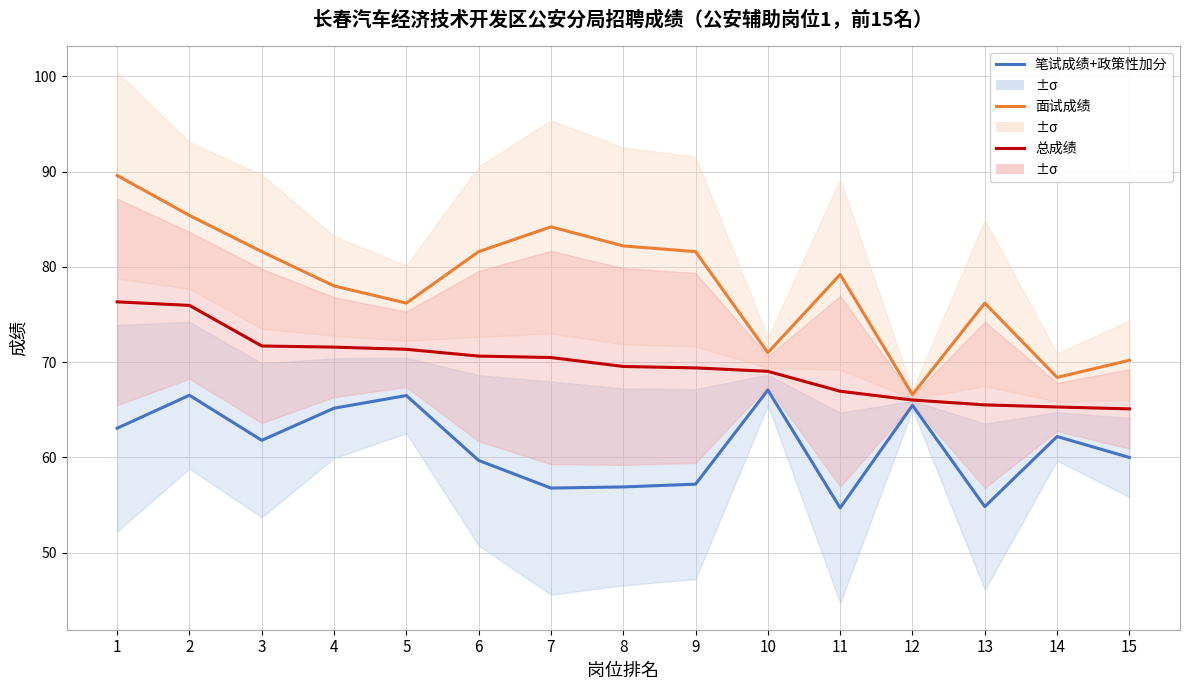

At which category is the sum across all series the highest?

1